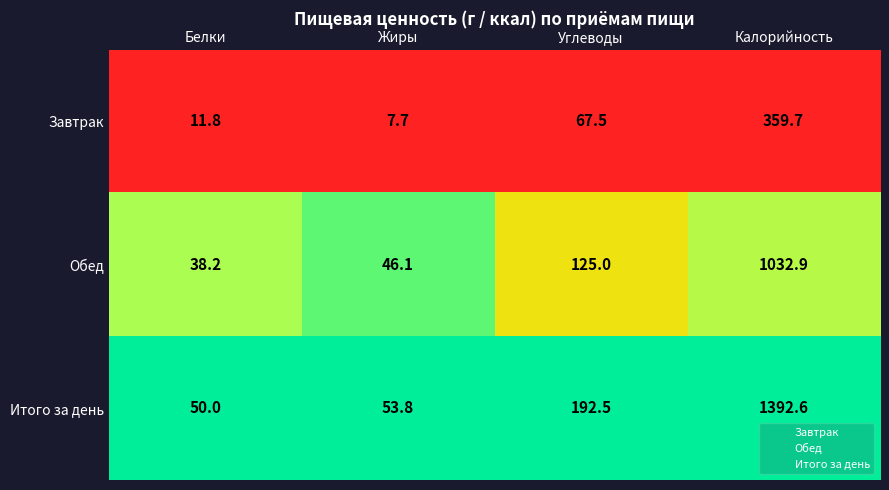

At which label is Итого за день closest to 721?

Углеводы